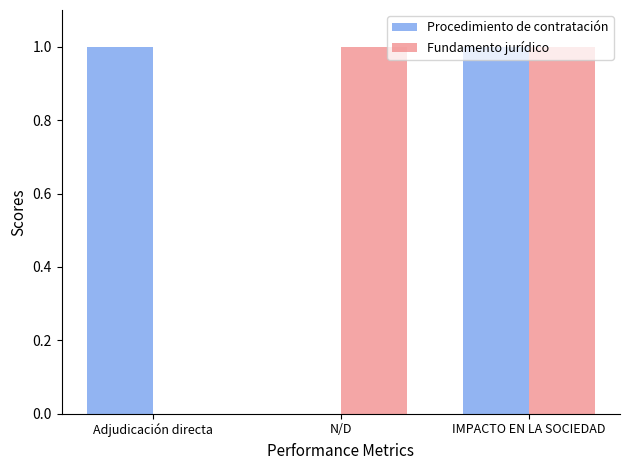

Reading right to left, extract all data points from this chart.

Procedimiento de contratación: 1	0	1
Fundamento jurídico: 1	1	0